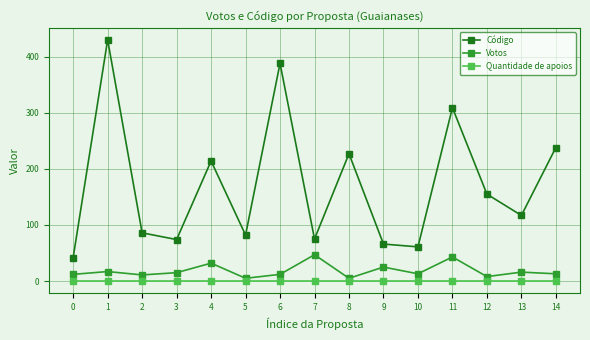

What is the value of the Votos point at the 5th from the left?

32